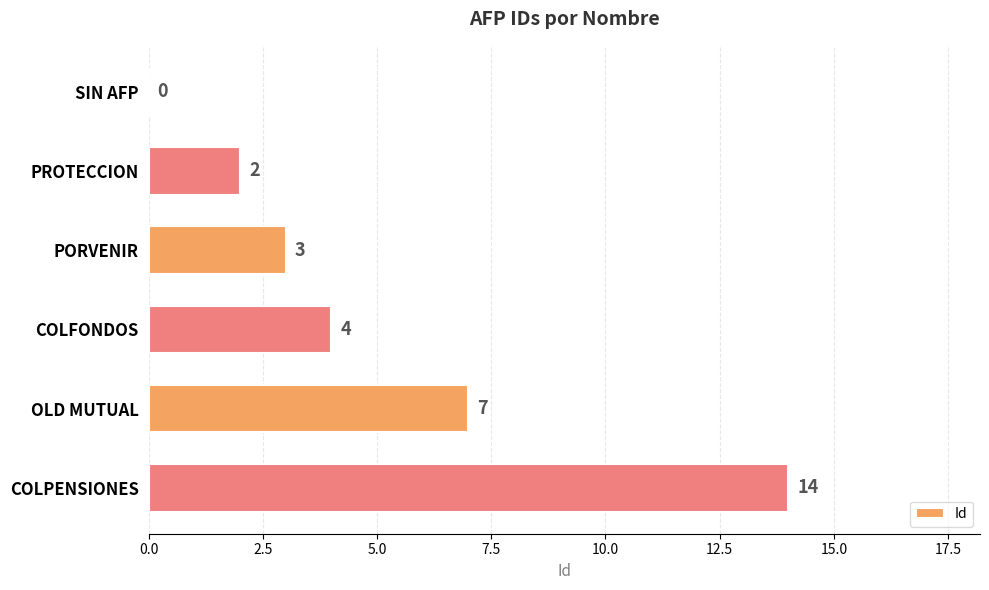

Reading bottom to top, list all the values displayed in this chart.

COLPENSIONES=14	OLD MUTUAL=7	COLFONDOS=4	PORVENIR=3	PROTECCION=2	SIN AFP=0